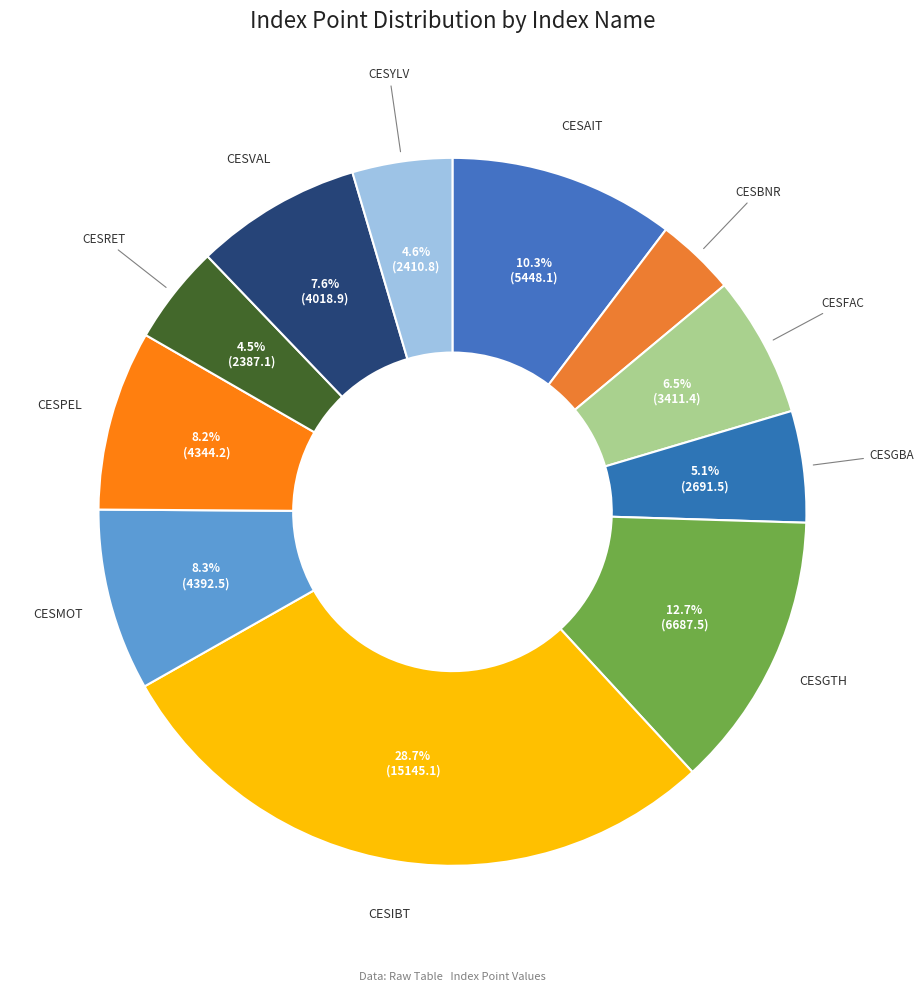

Which category has the smallest portion of the pie?

CESBNR